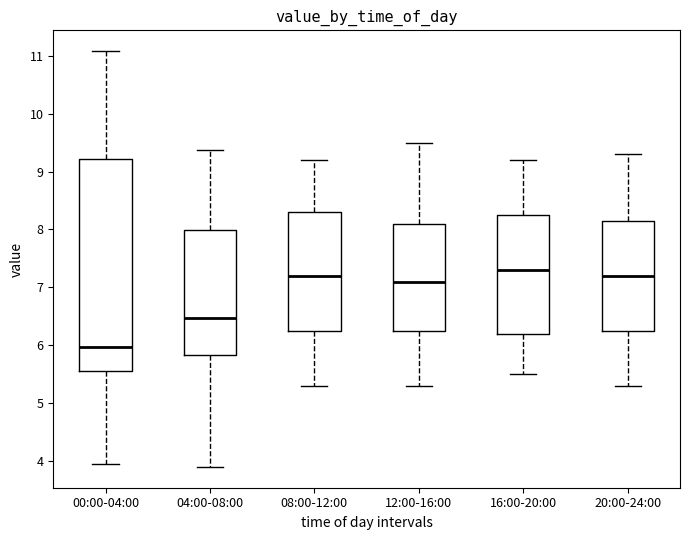

Reading left to right, read every box against the y-axis: the position of its median line, the range the box covers, and the ends of its whiskers. The values are not printed on the chart, so give them approximately, as read against the axis.

00:00-04:00: median 6.0, box 5.6 to 9.2, whiskers 4.0 to 11.1
04:00-08:00: median 6.5, box 5.8 to 8.0, whiskers 3.9 to 9.4
08:00-12:00: median 7.2, box 6.3 to 8.3, whiskers 5.3 to 9.2
12:00-16:00: median 7.1, box 6.3 to 8.1, whiskers 5.3 to 9.5
16:00-20:00: median 7.3, box 6.2 to 8.3, whiskers 5.5 to 9.2
20:00-24:00: median 7.2, box 6.3 to 8.2, whiskers 5.3 to 9.3